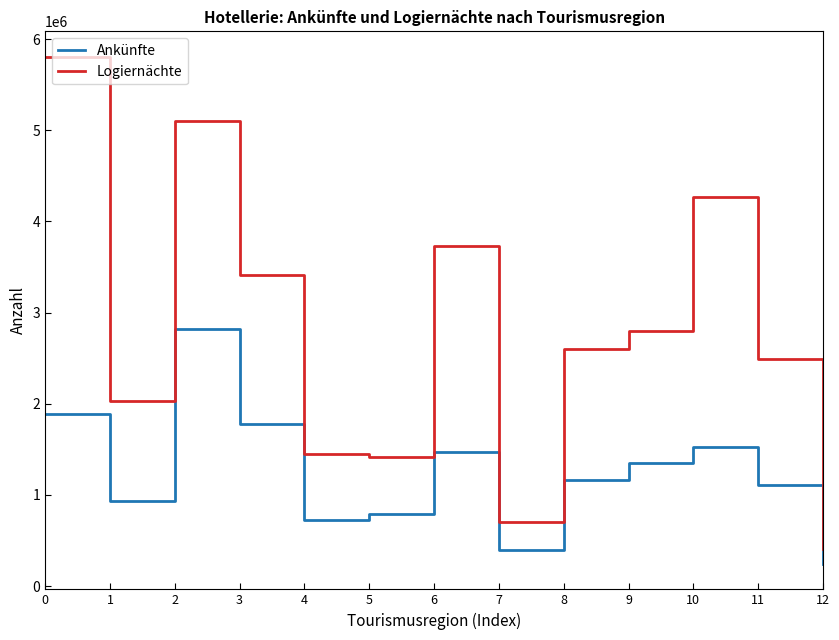

What is the lowest value of the Logiernächte series?

403096